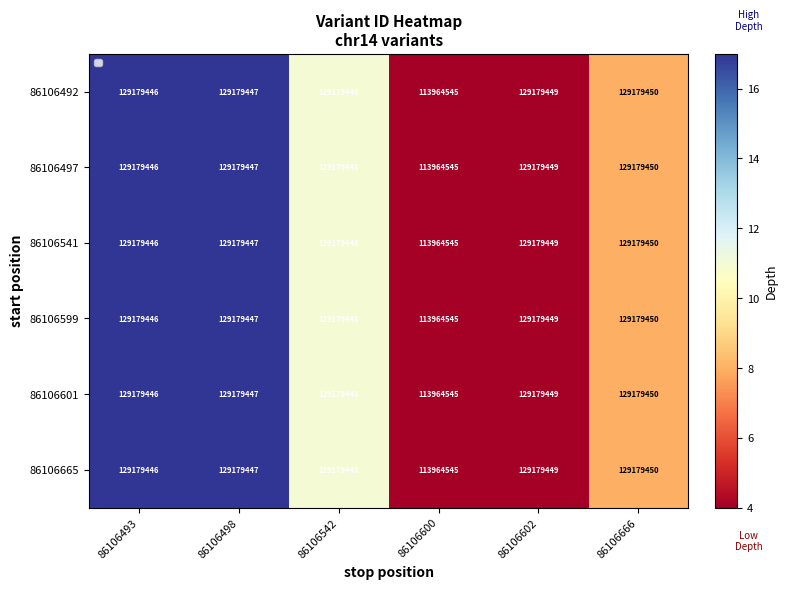

True or false: 86106665 has a value of 71805046 at 86106600.

False